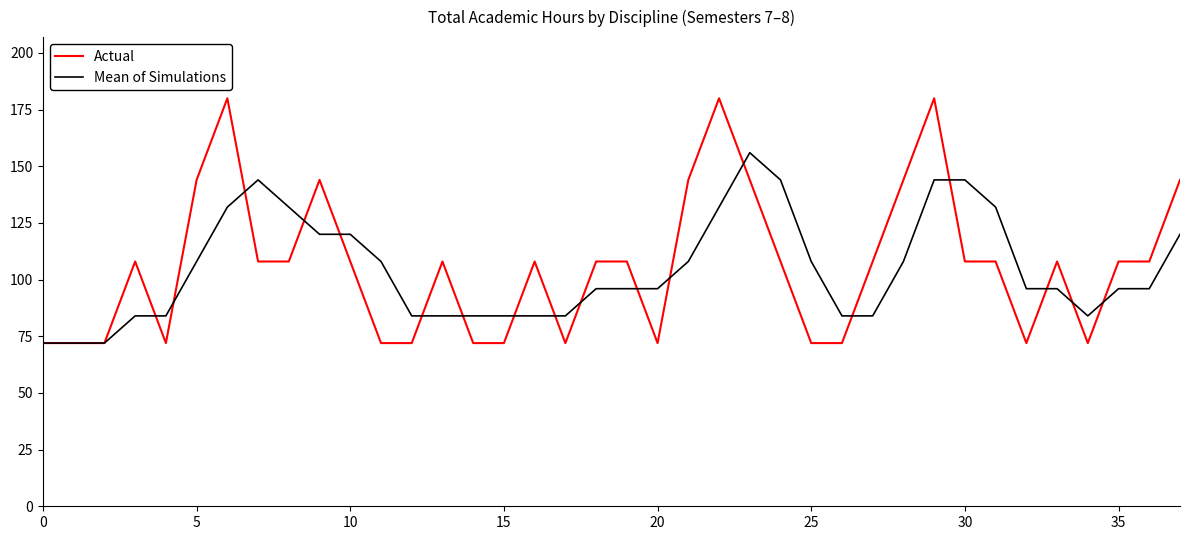

Which series has the largest range (max minus min)?

Actual